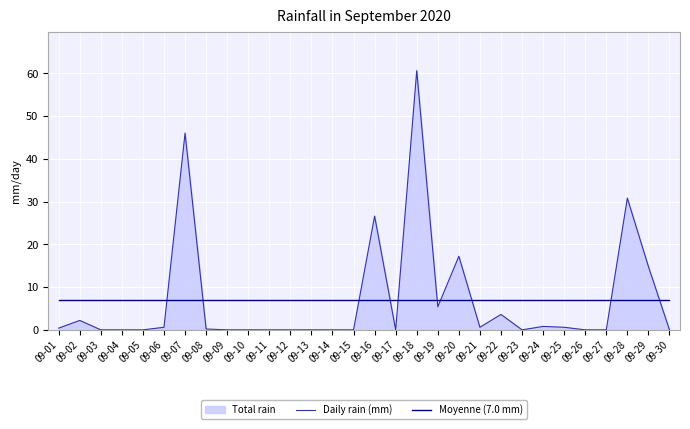

What is the maximum value shown in the chart?

60.6